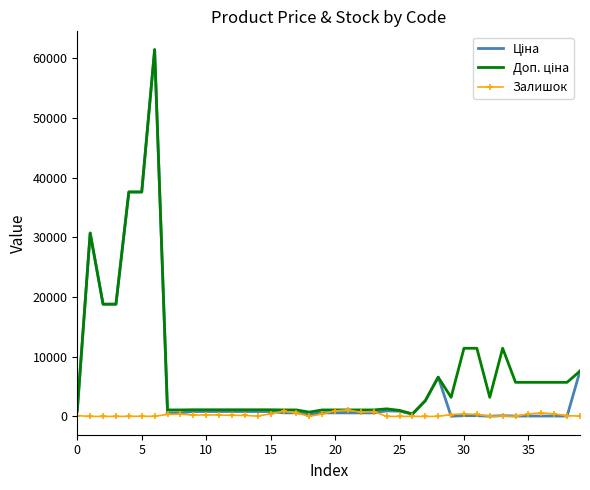

How many lines are shown in the chart?

3